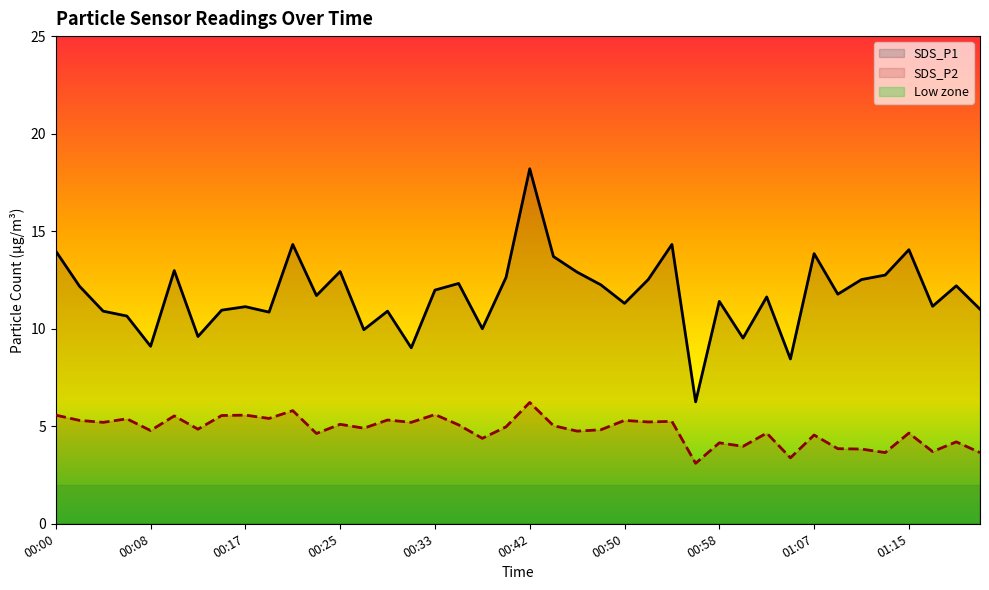

At how many categories does at least one series exceed 16?

1